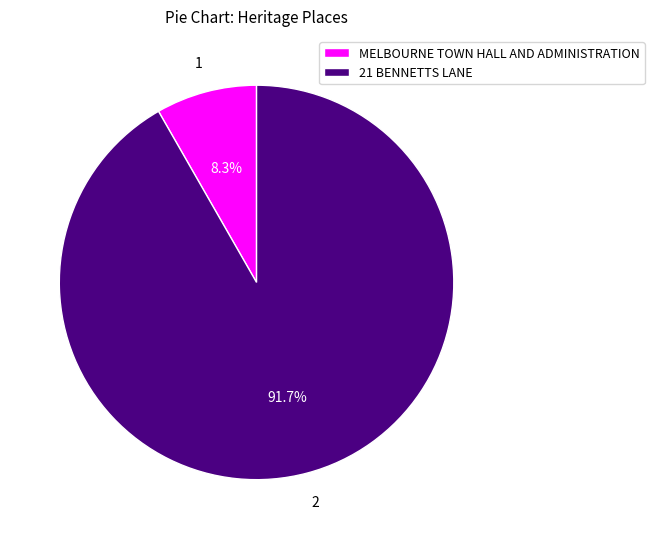

What is the smallest slice in the pie chart?

MELBOURNE TOWN HALL AND ADMINISTRATION